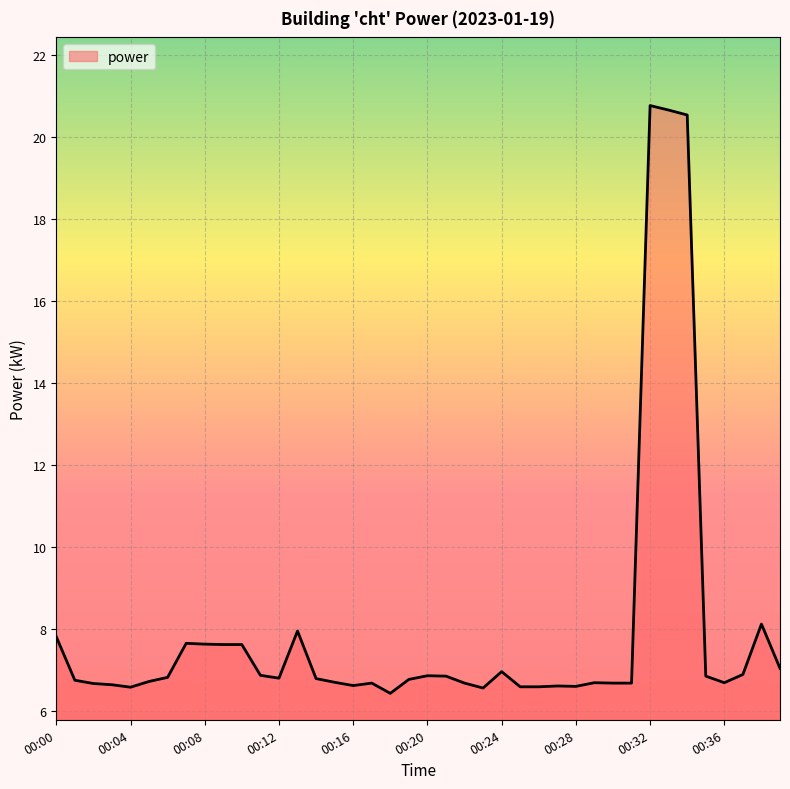

How many lines are shown in the chart?

1